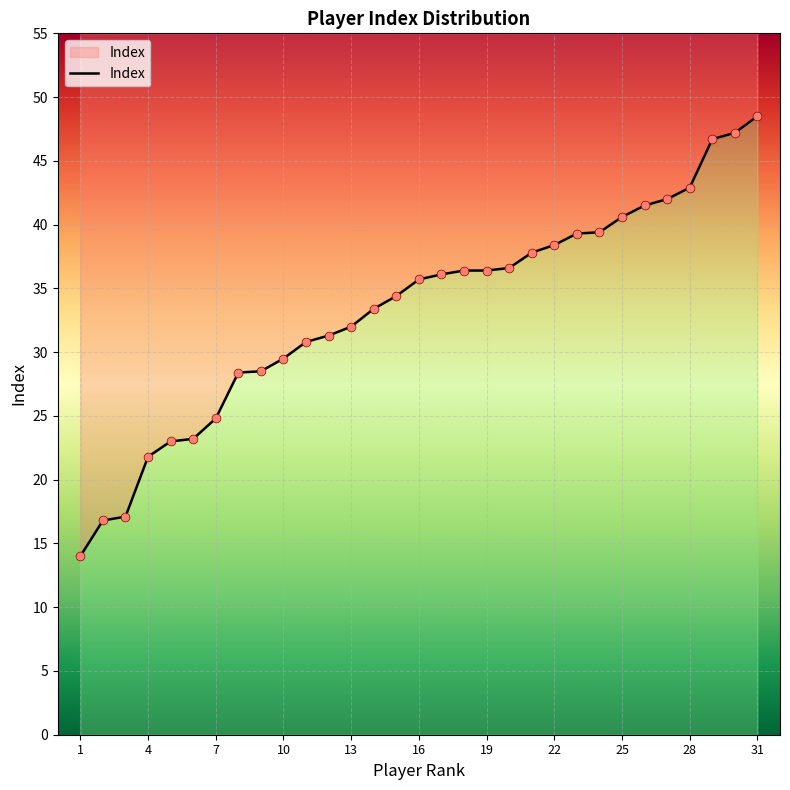

What is the ratio of the value at 11 to the value at 14?

0.9